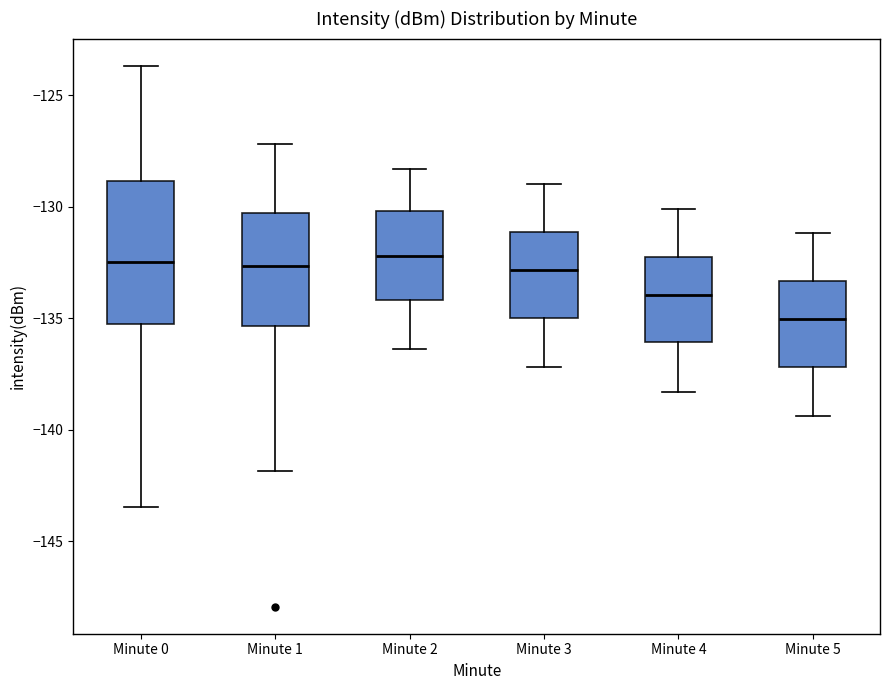

Where is the lower edge of the box for Minute 0 on the y-axis? The values are not printed on the chart, so give them approximately, as read against the axis.

-135.5